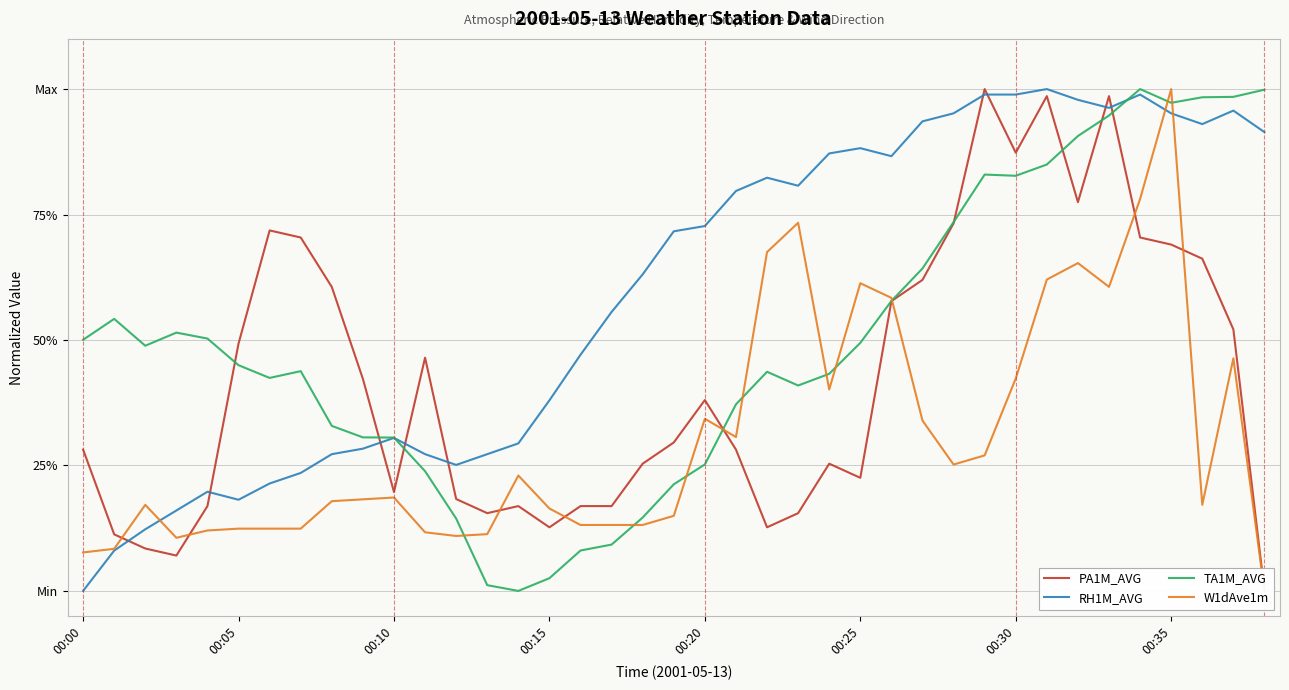

True or false: RH1M_AVG and PA1M_AVG intersect in this chart.

True